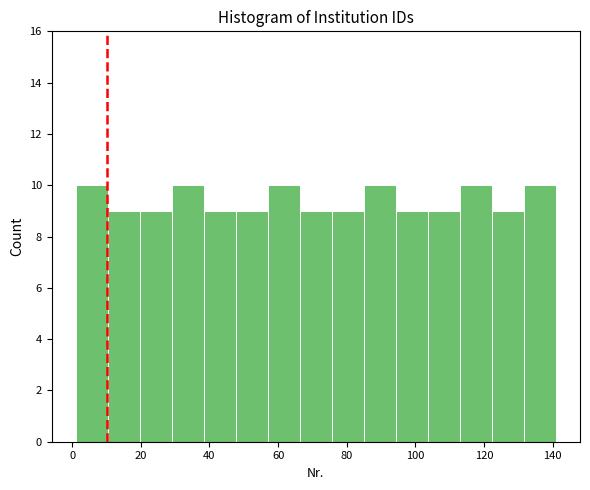

What is the height of the bar covering 94 to 104 on the x-axis? Neither the bar edges nor the heights are printed on the chart, so give them approximately, as read against the axes.

9